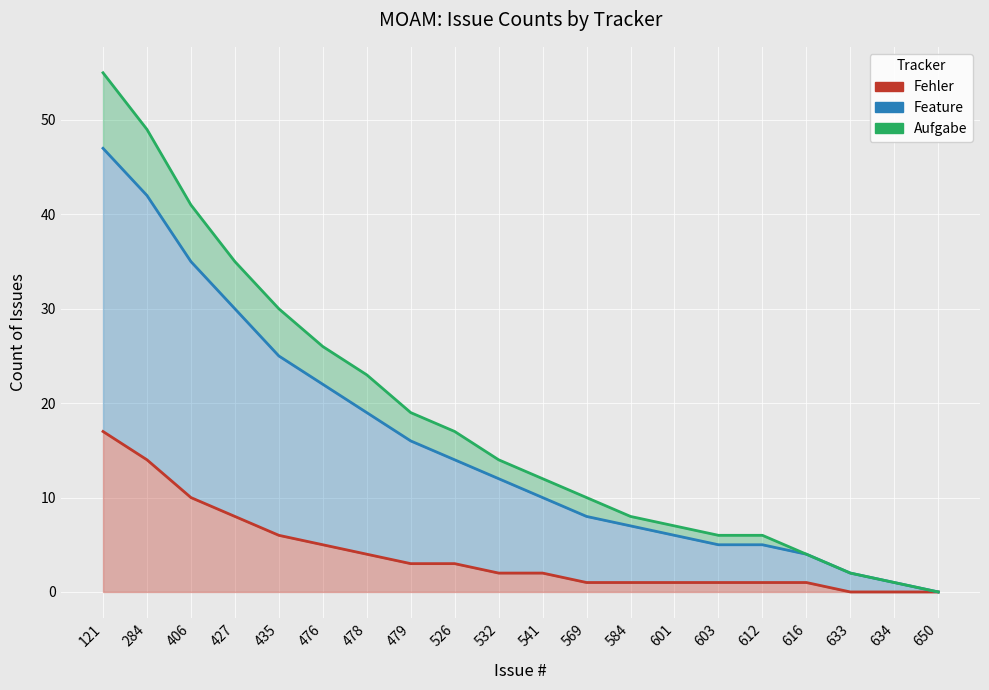

How many series are shown in this chart?

3